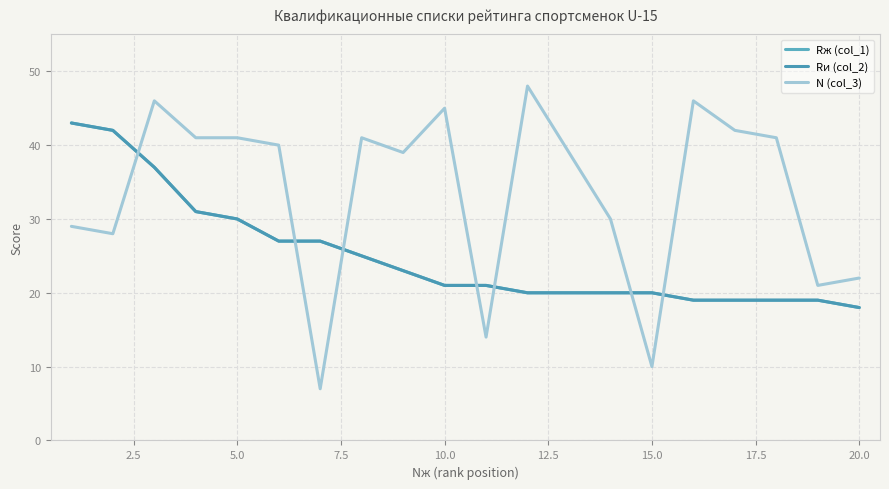

Reading left to right, what are all the values shown in this chart?

Rж (col_1): 43	42	37	31	30	27	27	25	23	21	21	20	20	20	20	19	19	19	19	18
Rи (col_2): 43	42	37	31	30	27	27	25	23	21	21	20	20	20	20	19	19	19	19	18
N (col_3): 29	28	46	41	41	40	7	41	39	45	14	48	39	30	10	46	42	41	21	22